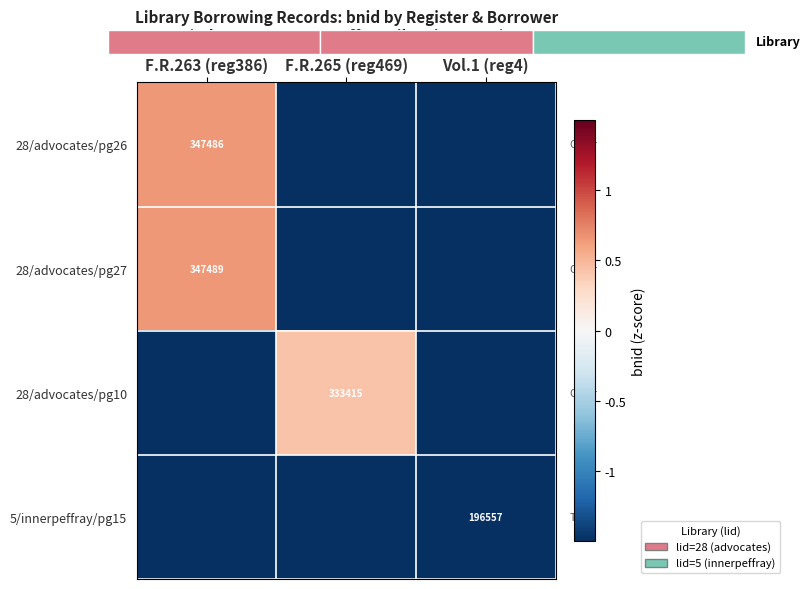

Is it true that 28/advocates/pg10 equals 455811 at F.R.265 (reg469)?

False